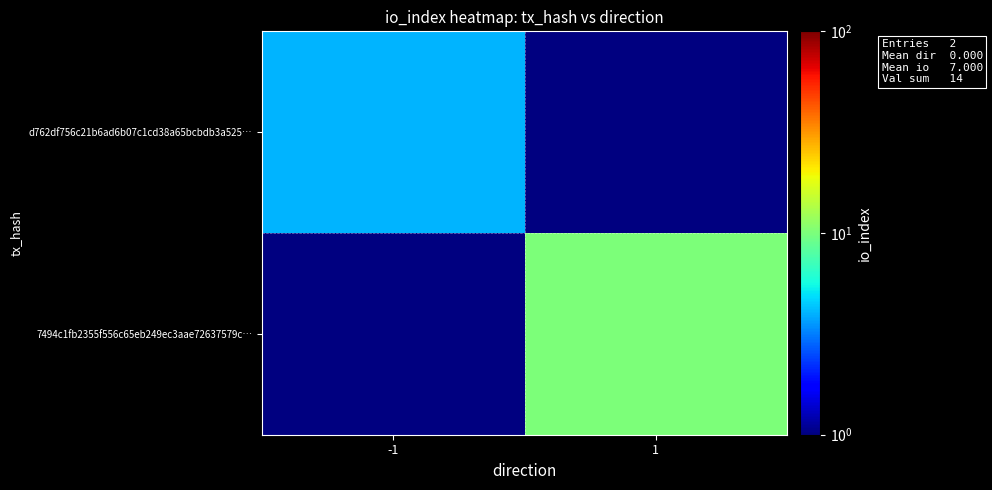

At which label does 7494c1fb2355f556c65eb249ec3aae72637579c… reach its minimum?

-1